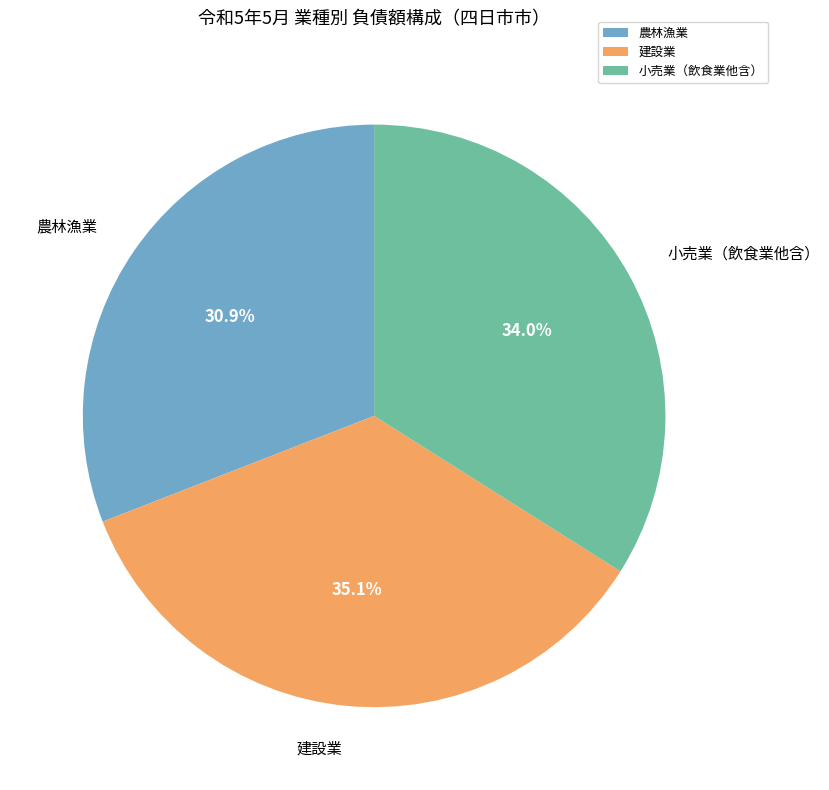

What is the ratio of the value at 農林漁業 to the value at 小売業（飲食業他含）?

0.9